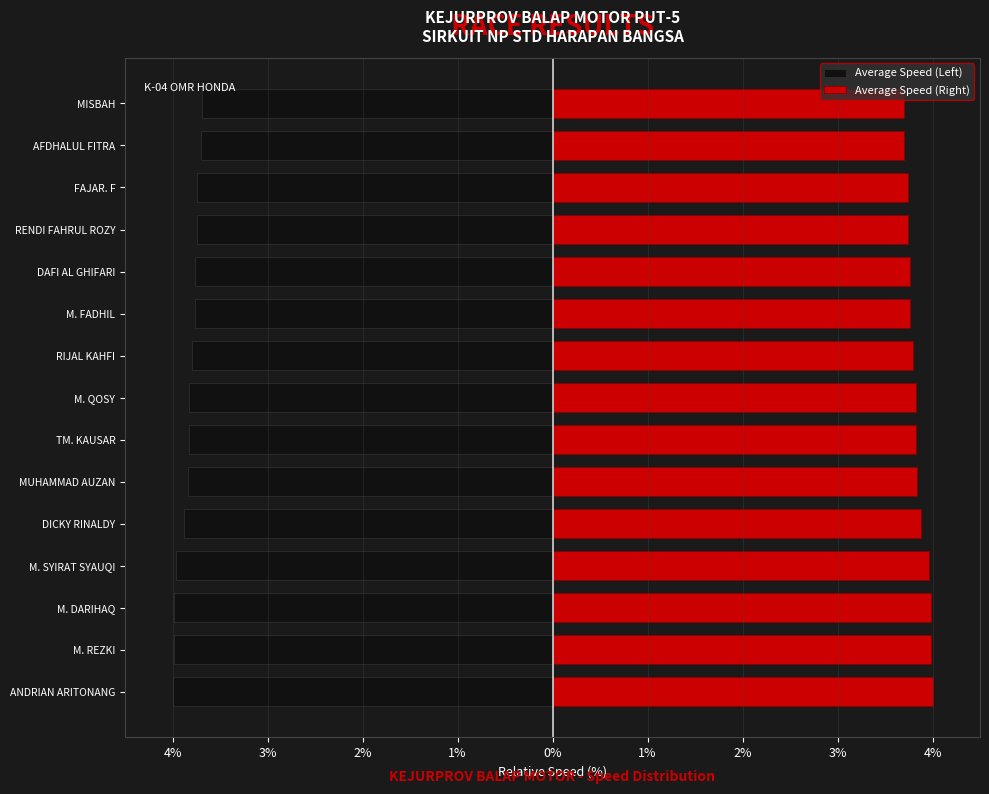

Reading right to left, what are all the values shown in this chart?

Average Speed (Left): -3.7	-3.7	-3.7	-3.7	-3.8	-3.8	-3.8	-3.8	-3.8	-3.8	-3.9	-4.0	-4.0	-4.0	-4.0
Average Speed (Right): 3.7	3.7	3.7	3.7	3.8	3.8	3.8	3.8	3.8	3.8	3.9	4.0	4.0	4.0	4.0